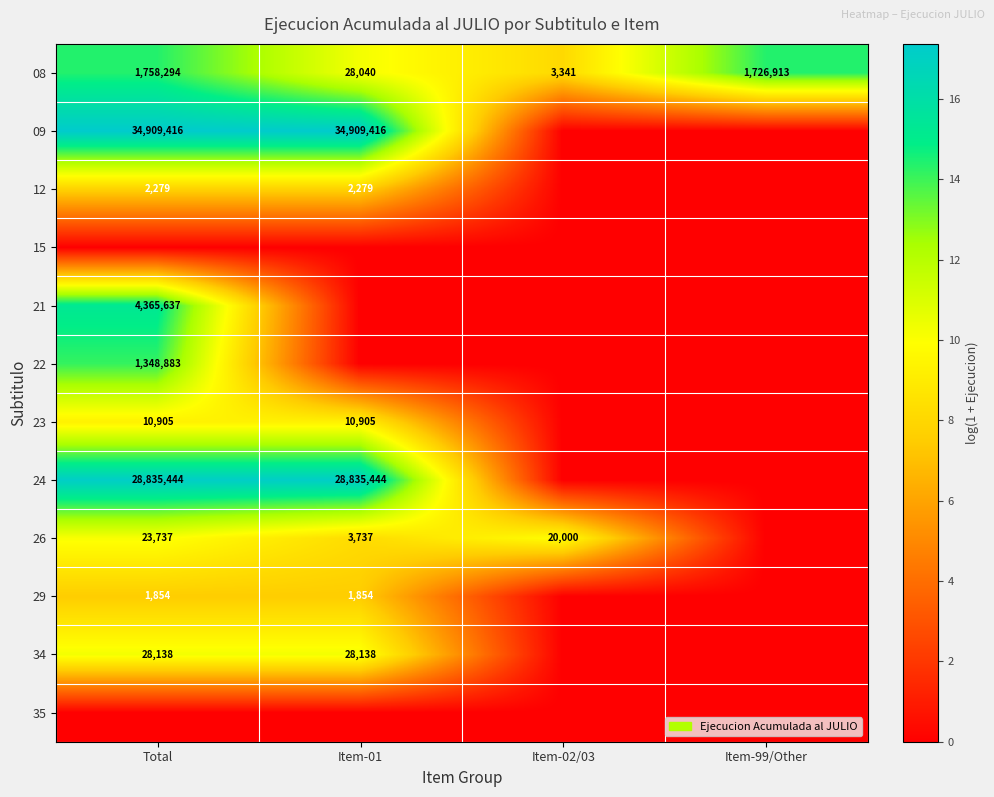

Is it true that 08 equals 1726913 at Item-99/Other?

True